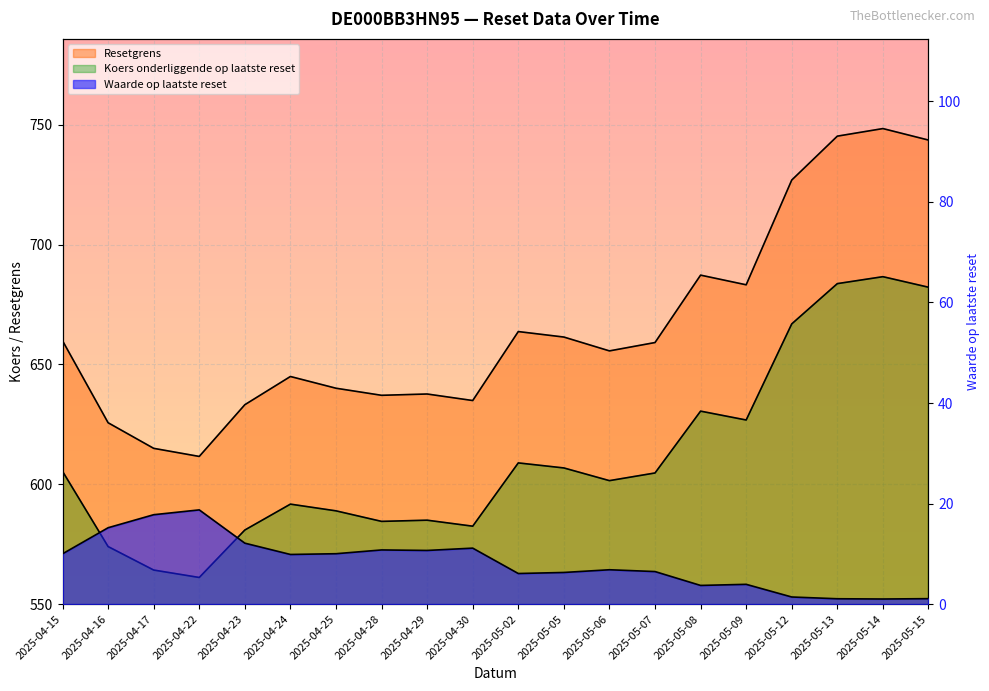

What is the value of the Waarde op laatste reset point at the 18th from the left?

1.1